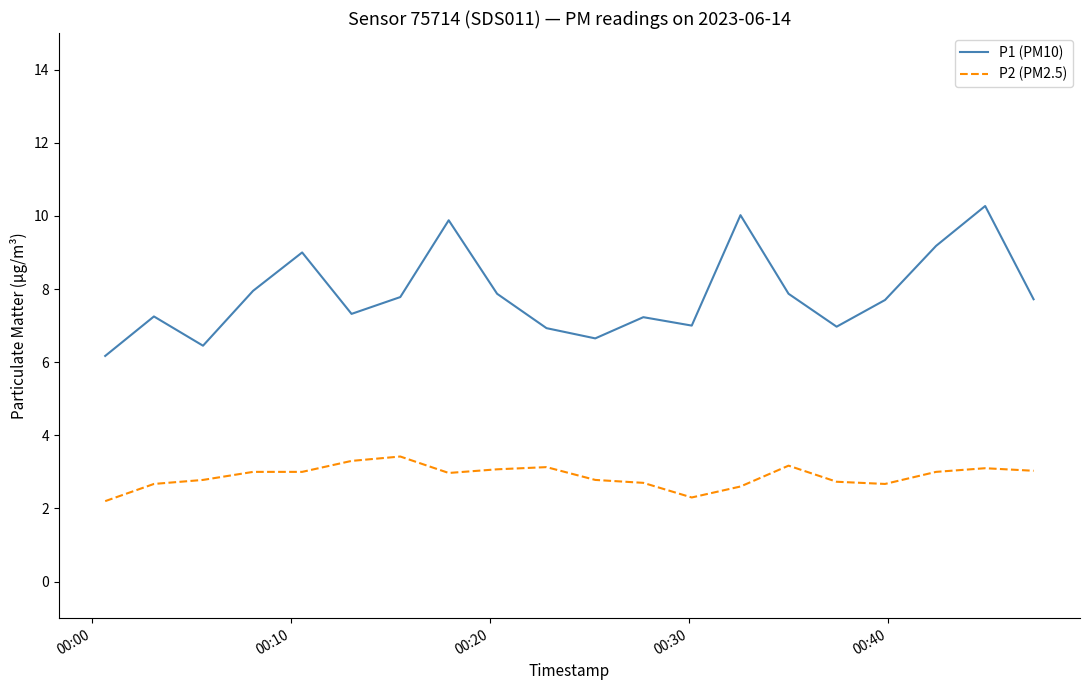

Rank the series by their maximum value, from highest to lowest.

P1 (PM10), P2 (PM2.5)